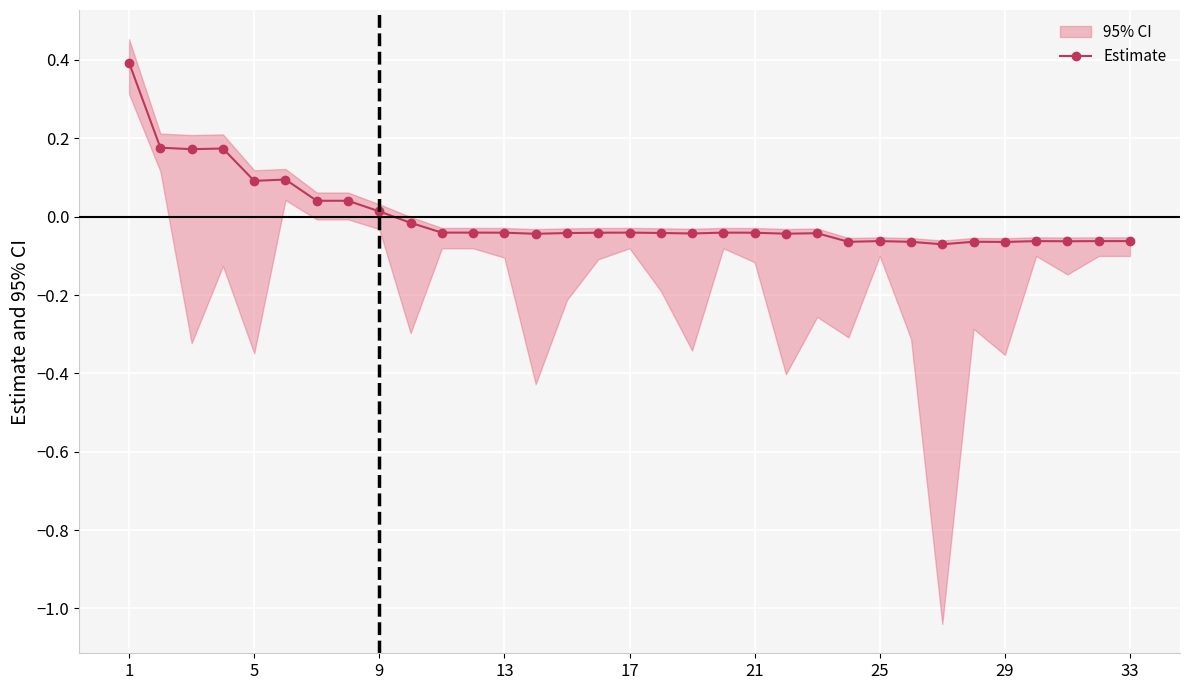

True or false: the data shows -0.0 at 13.

True